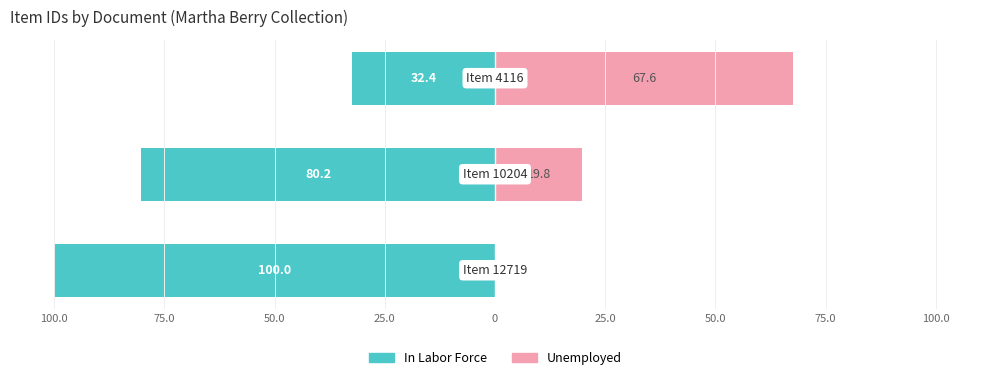

Rank the series at 75.0 from lowest to highest value.

In Labor Force, Unemployed